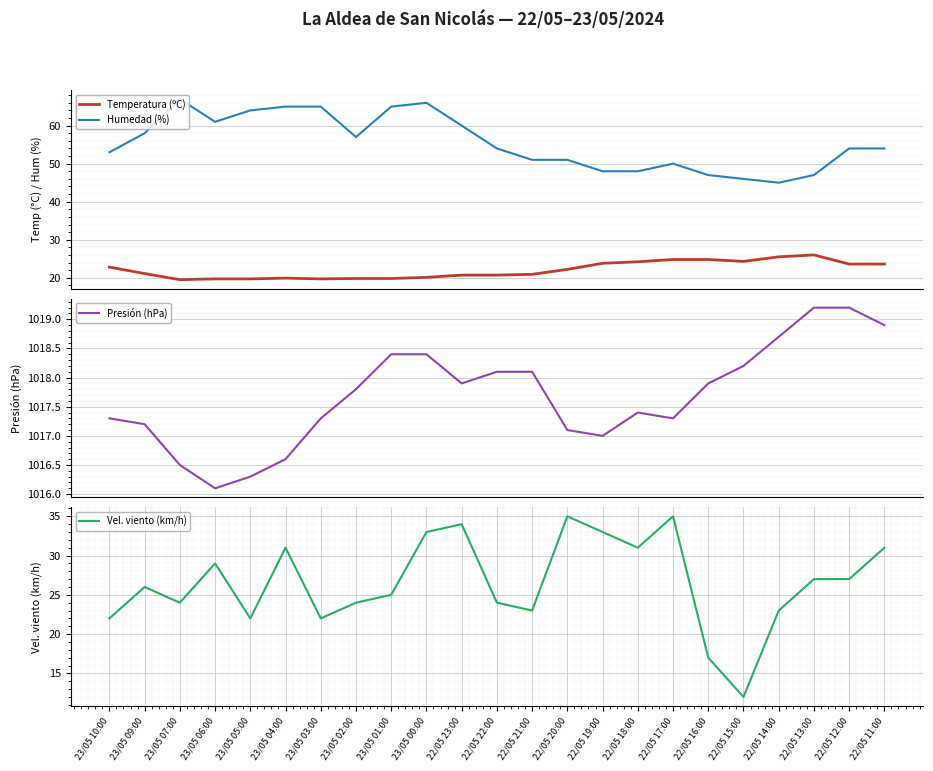

What is the difference between the Humedad (%) values at 22/05 18:00 and 23/05 04:00?

17.0